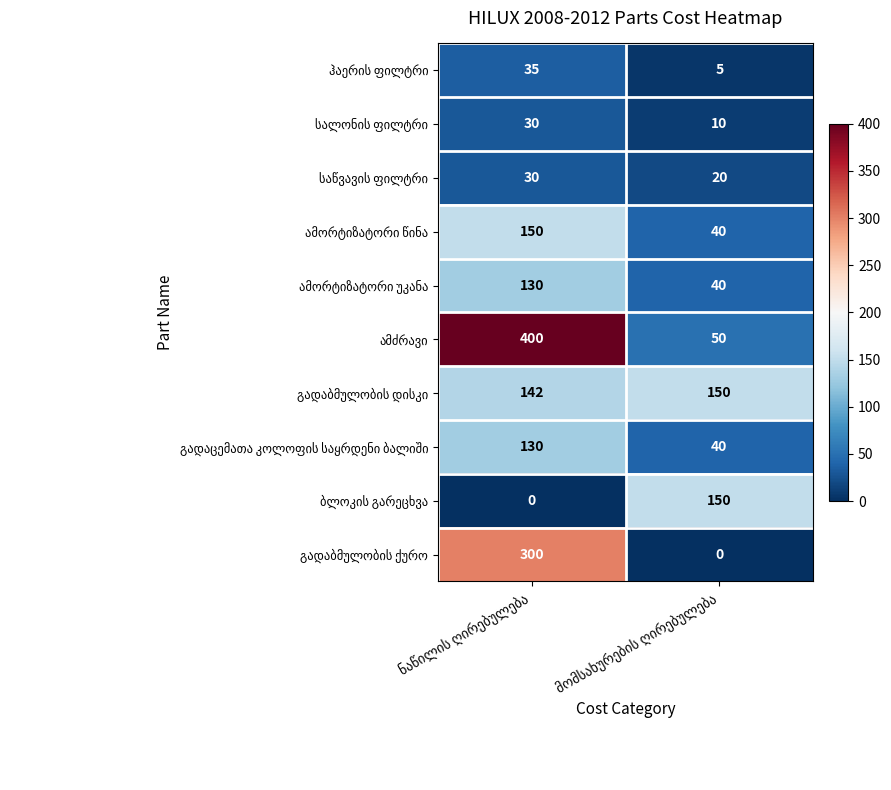

What is the greatest value displayed?

400